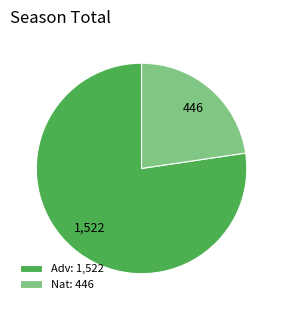

What is the ratio of the value at Adv: 1,522 to the value at Nat: 446?

3.4